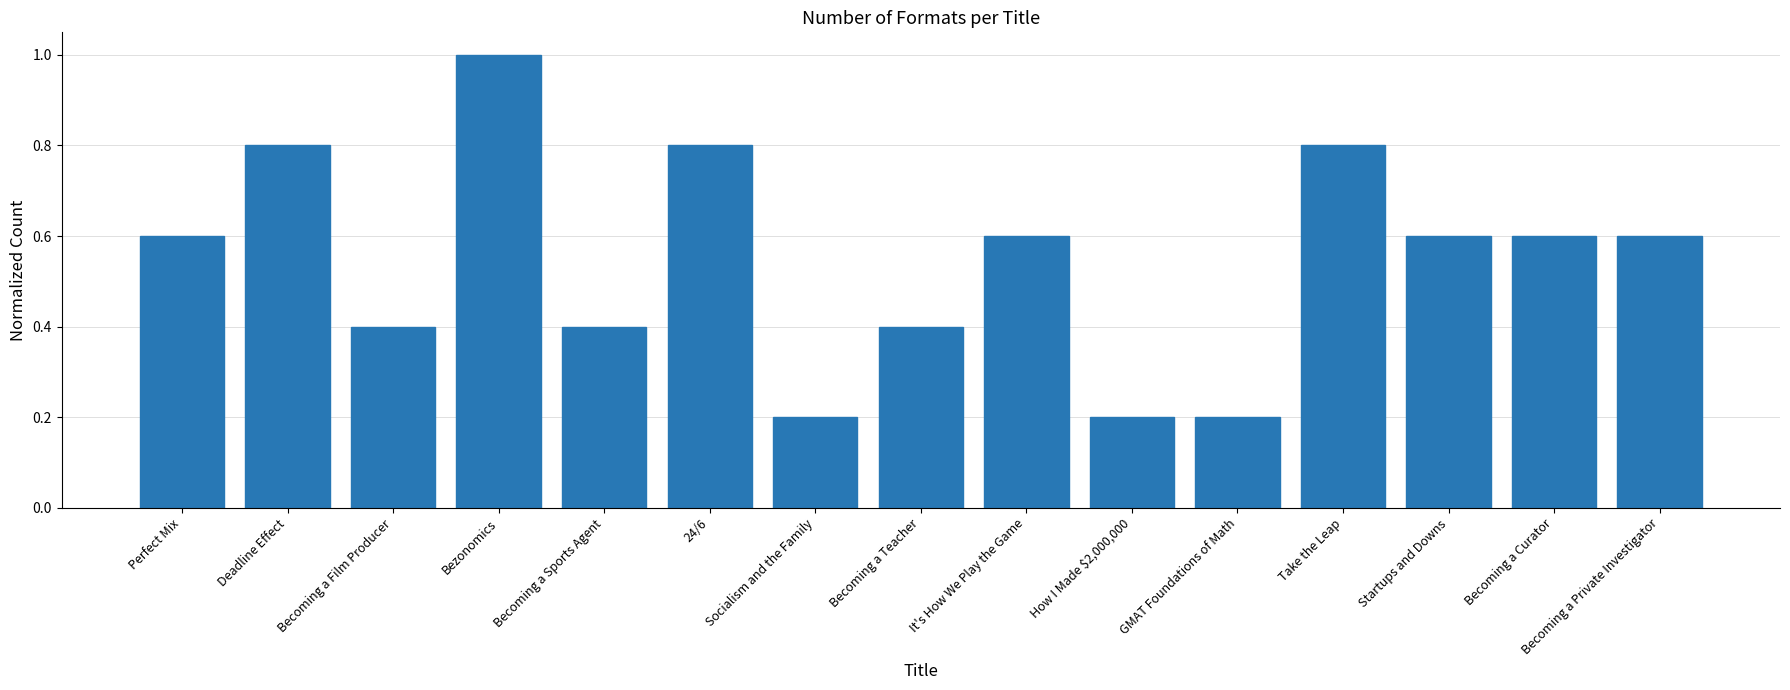

Does the chart contain any negative values?

No